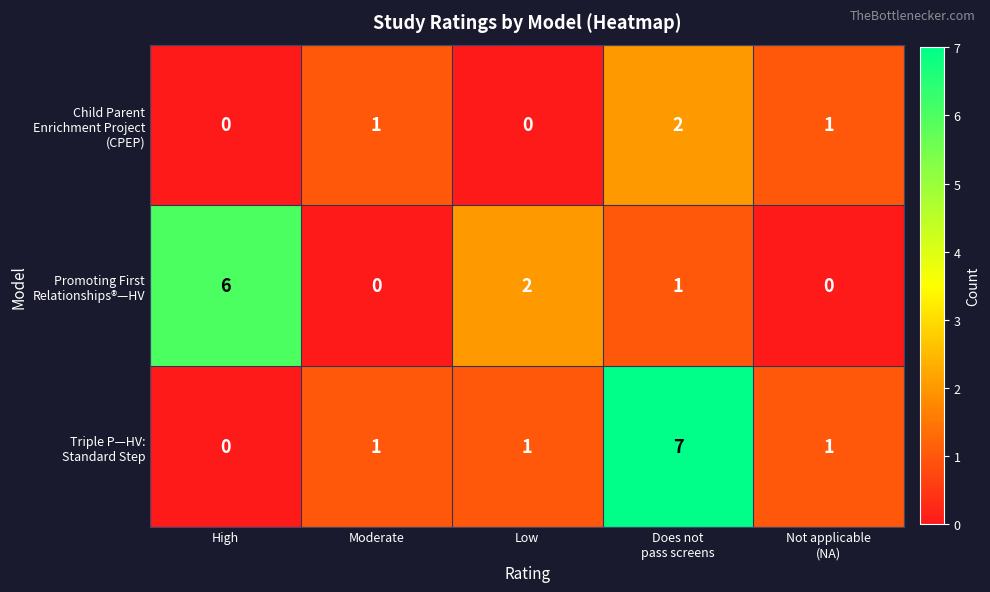

What is the maximum value shown in the chart?

7